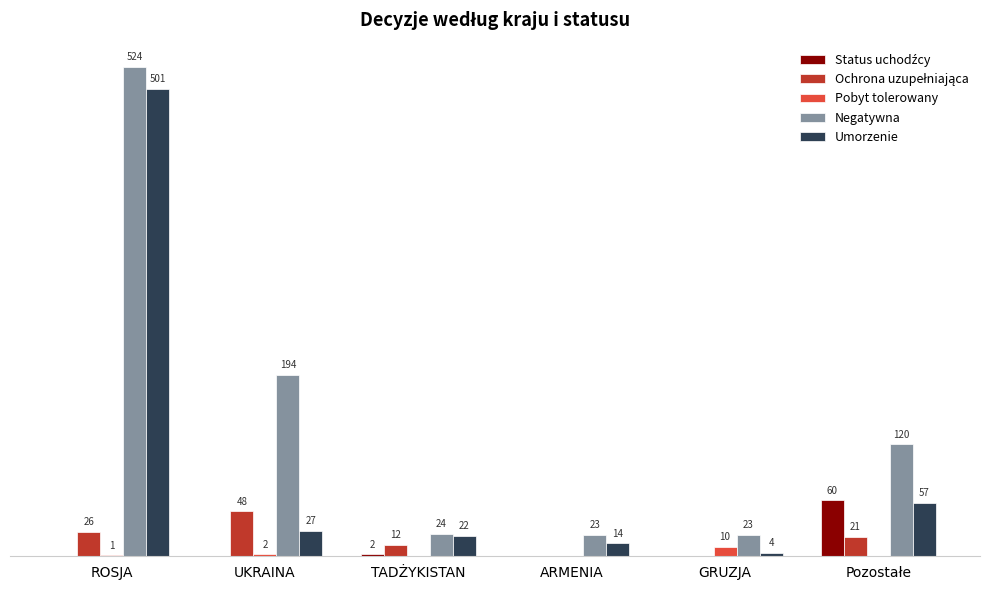

Which series changed the most between ROSJA and GRUZJA?

Negatywna